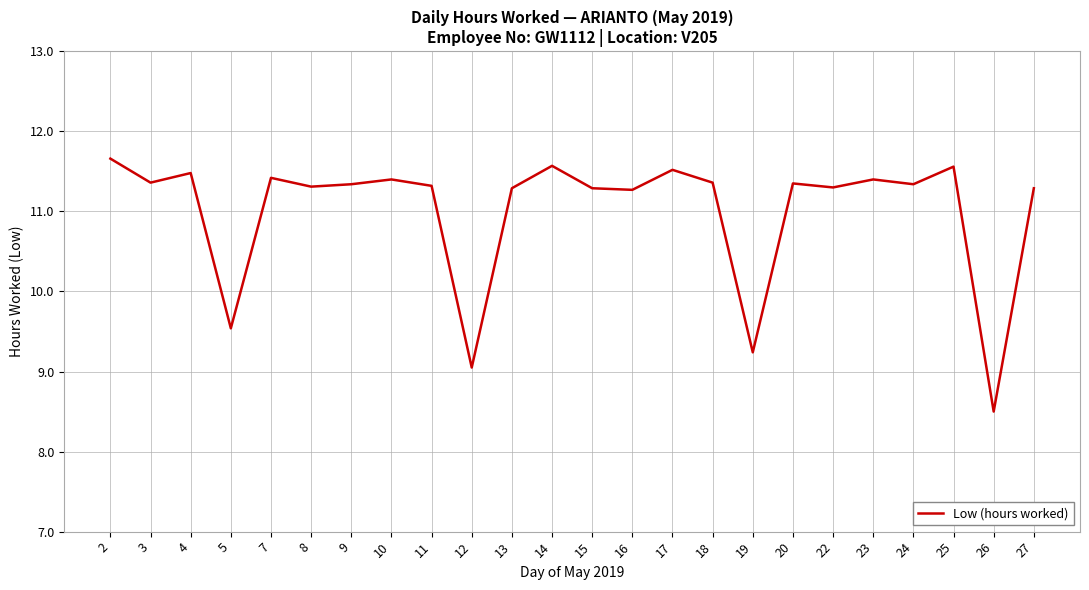

What is the approximate value at 17?

11.5